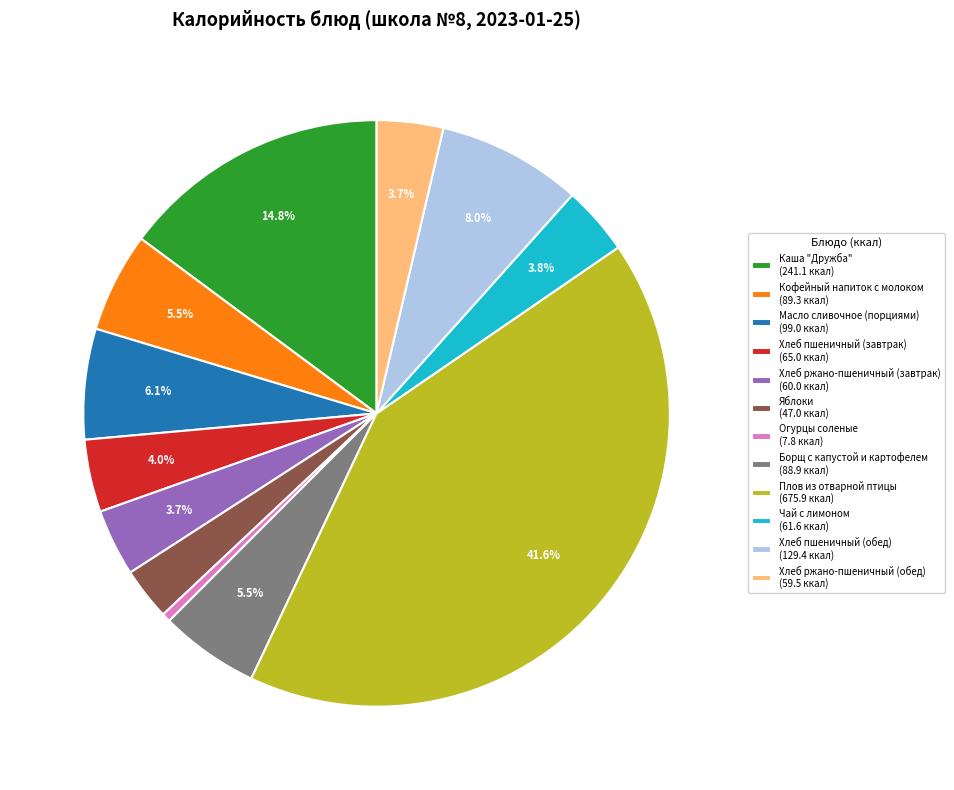

Is the sum of Огурцы соленые and Хлеб пшеничный (обед) greater than half?

No